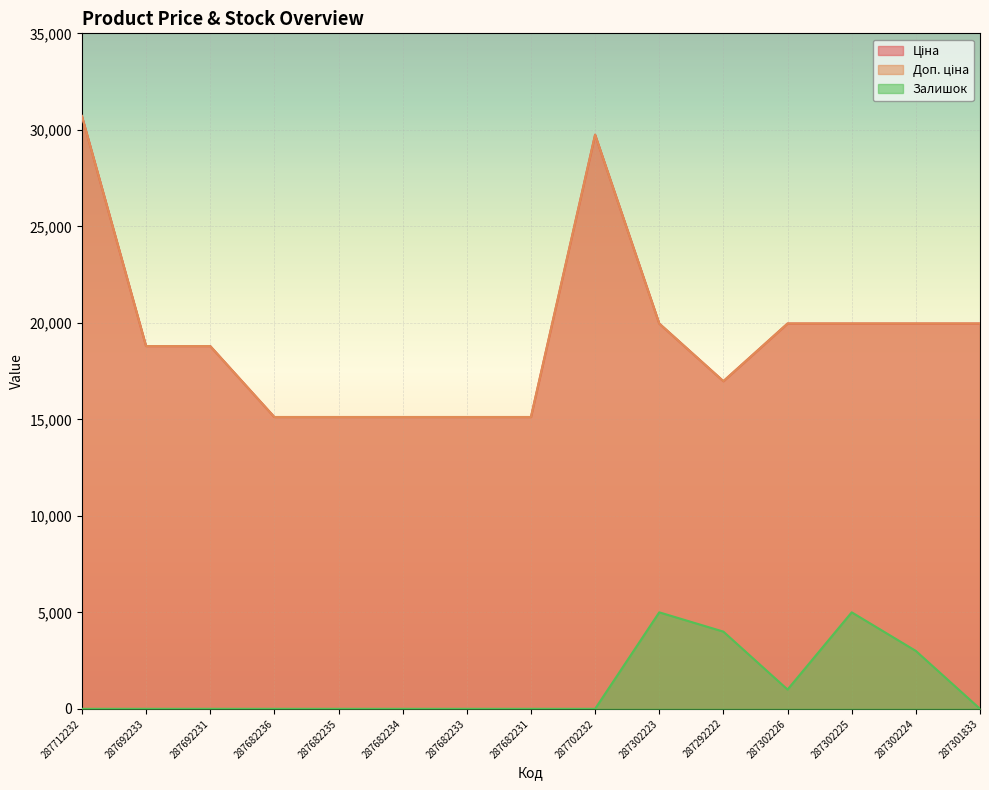

Between 287682233 and 287702232, which series saw the biggest shift?

Ціна